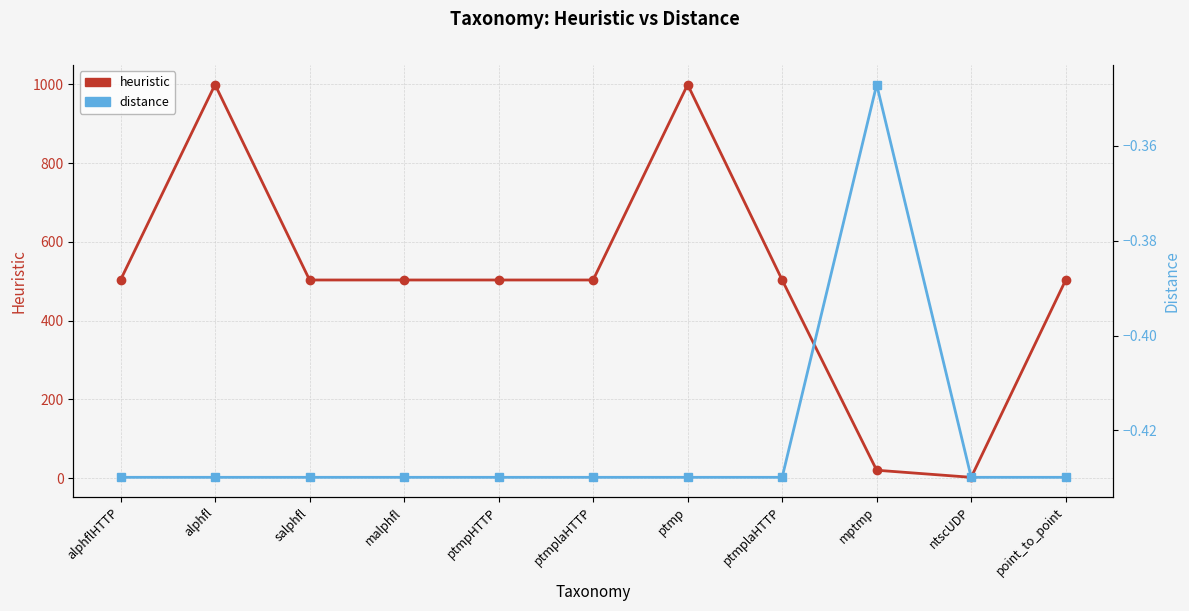

True or false: heuristic and distance cross at least once.

False